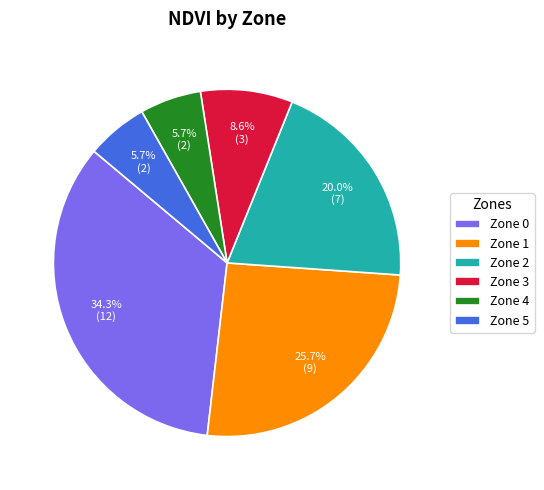

Count the number of slices in the pie.

6